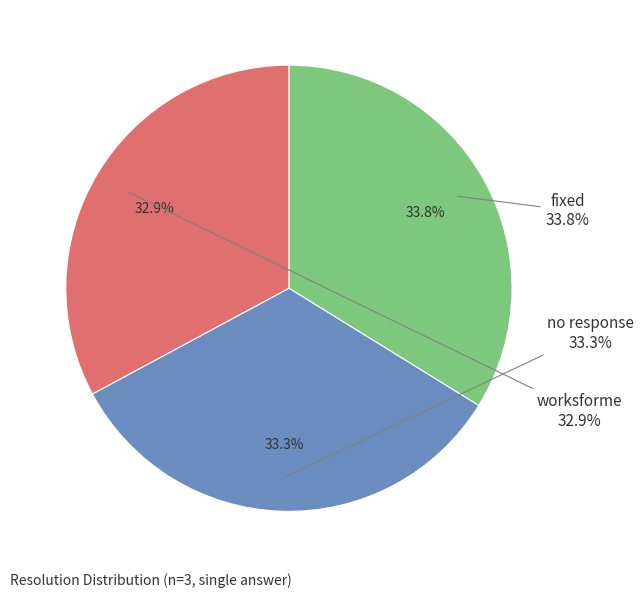

Is no response the majority of the pie?

No